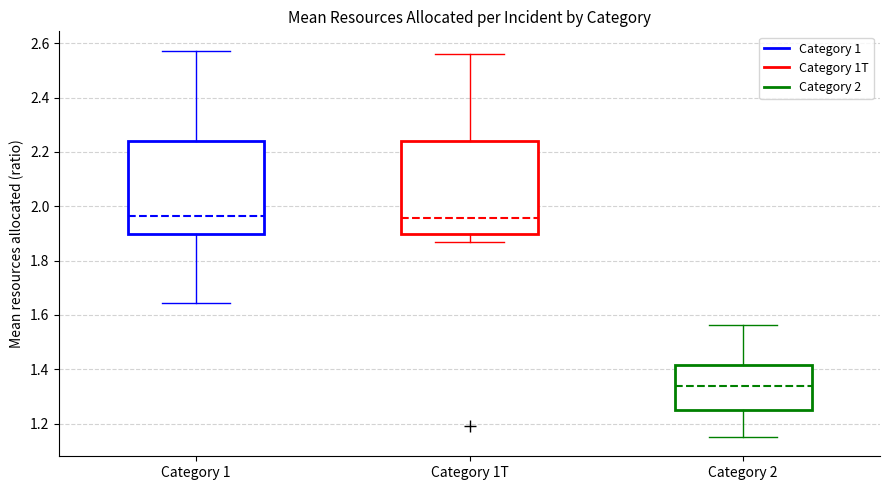

Which box's median line is the lowest?

Category 2